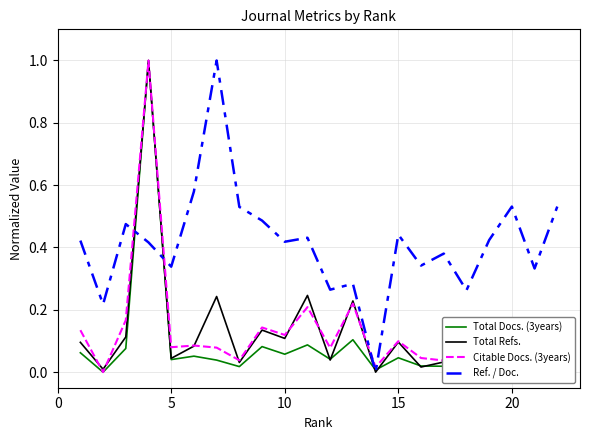

Which series has the largest total across all categories?

Ref. / Doc.